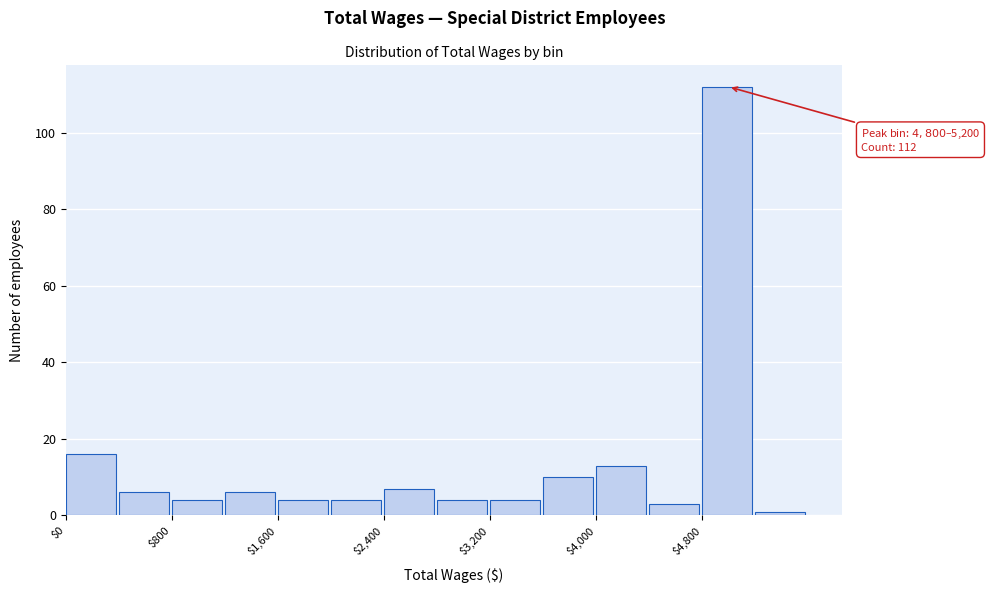

Which range on the x-axis has the tallest bar?

4800 to 5200